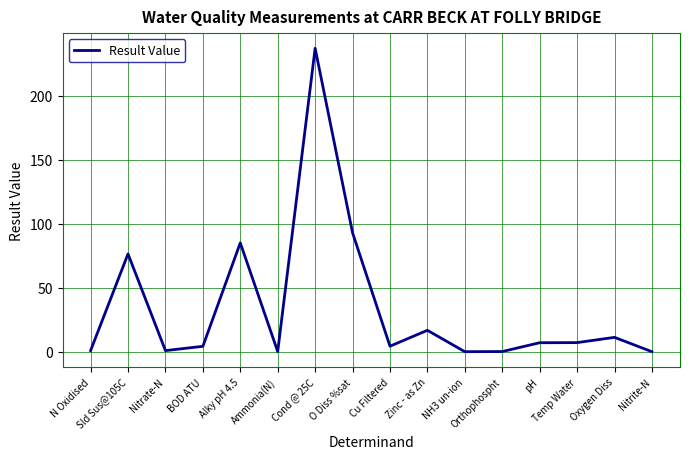

What is the change in value from Alky pH 4.5 to Orthophospht?

-84.9